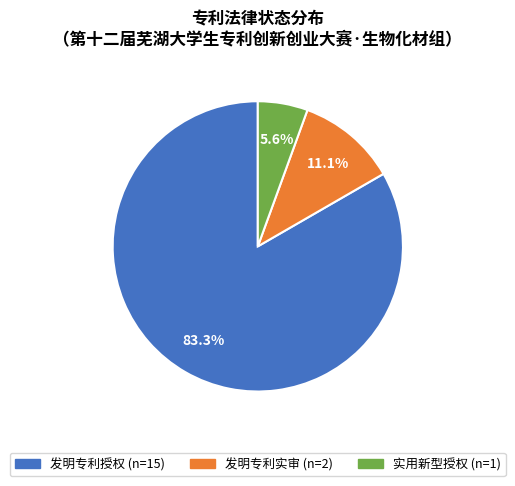

Is it true that 发明专利实审 is 11% of the pie?

True